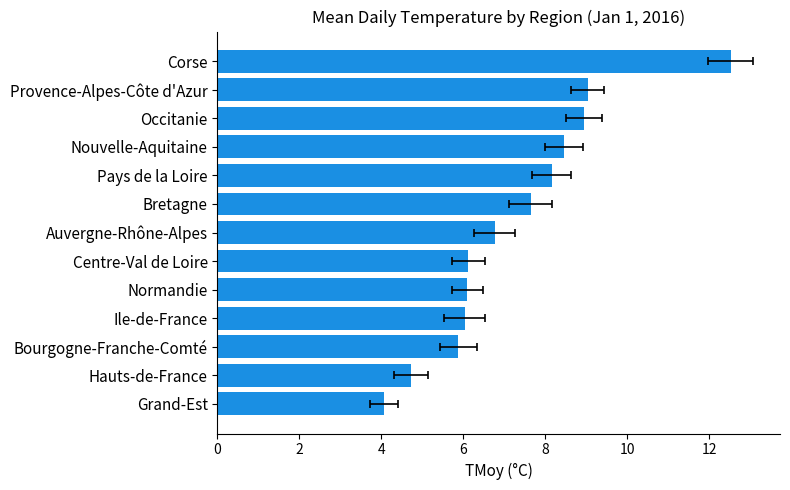

The value at 4 is 2.9. True or false?

False